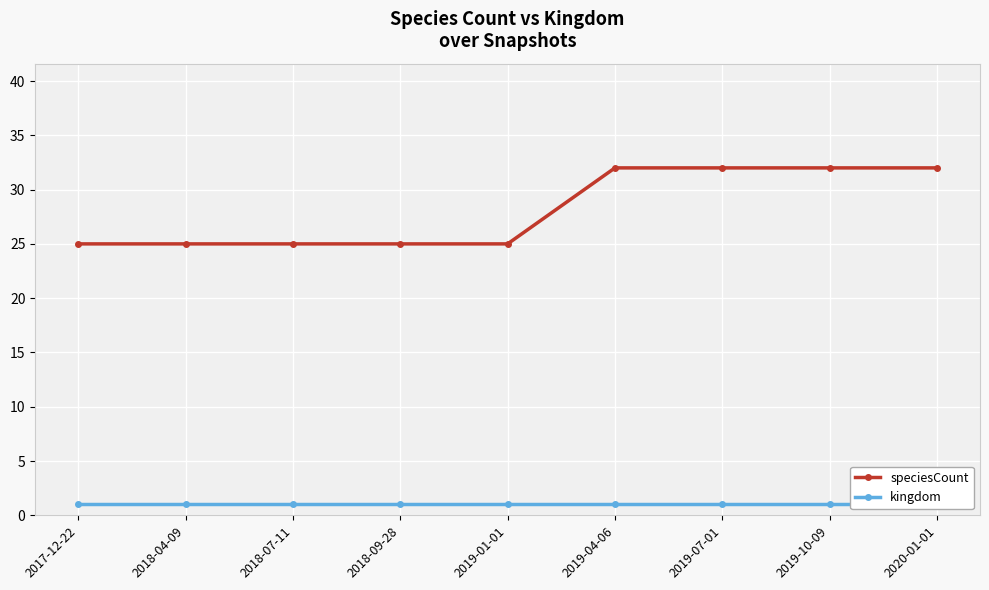

The speciesCount series shows 32 at 2019-10-09. True or false?

True